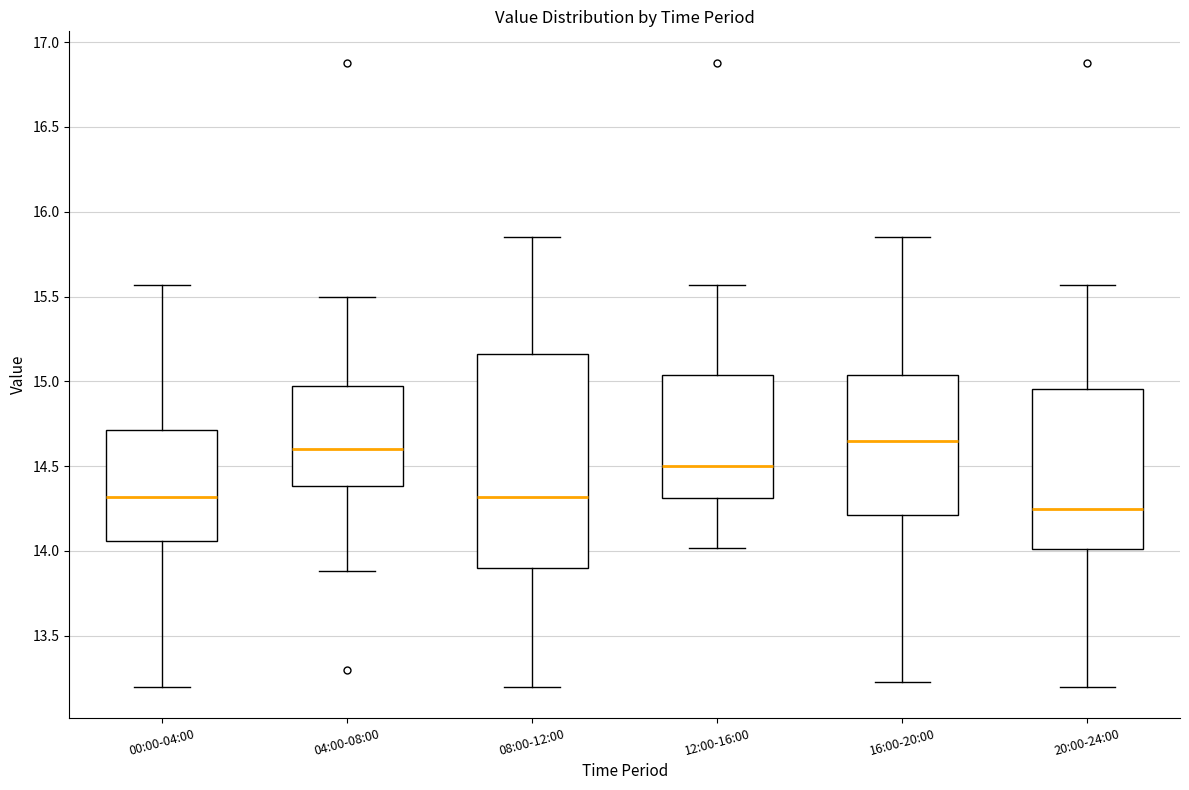

Where is the lower edge of the box for 20:00-24:00 on the y-axis? The values are not printed on the chart, so give them approximately, as read against the axis.

14.00